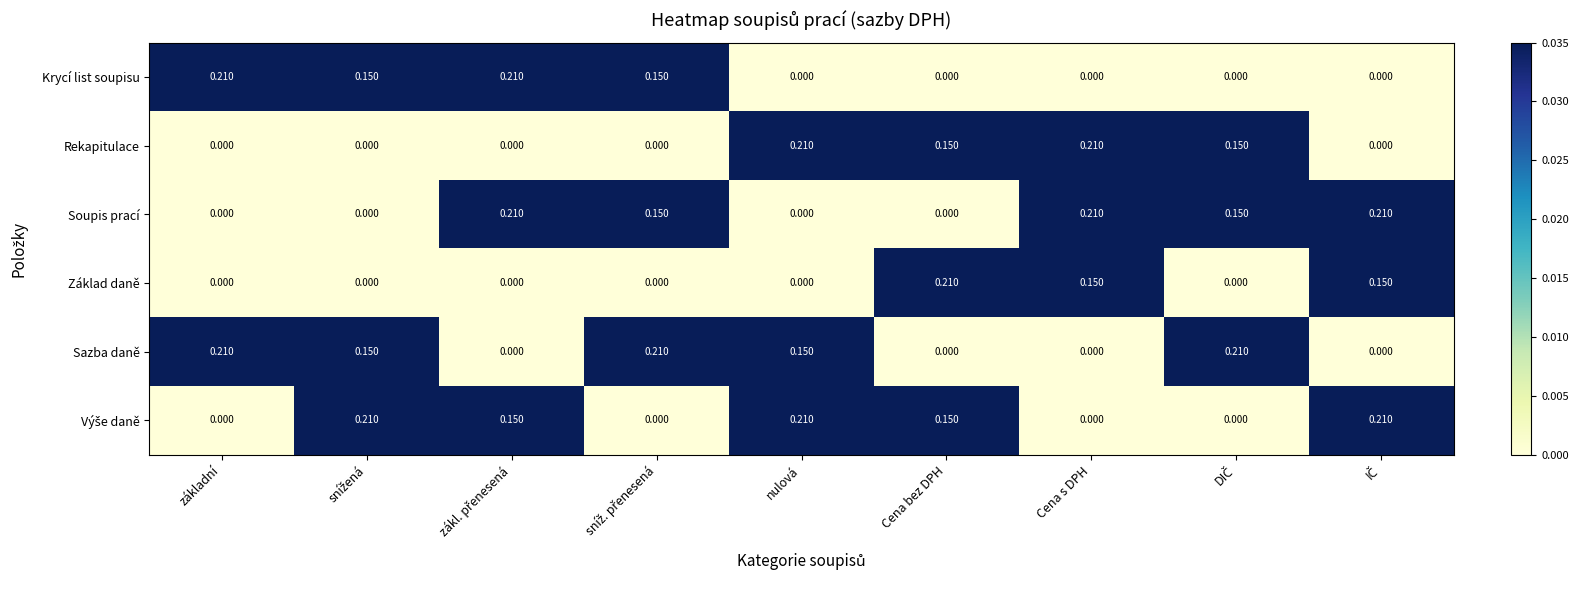

Which series has the largest range (max minus min)?

Krycí list soupisu